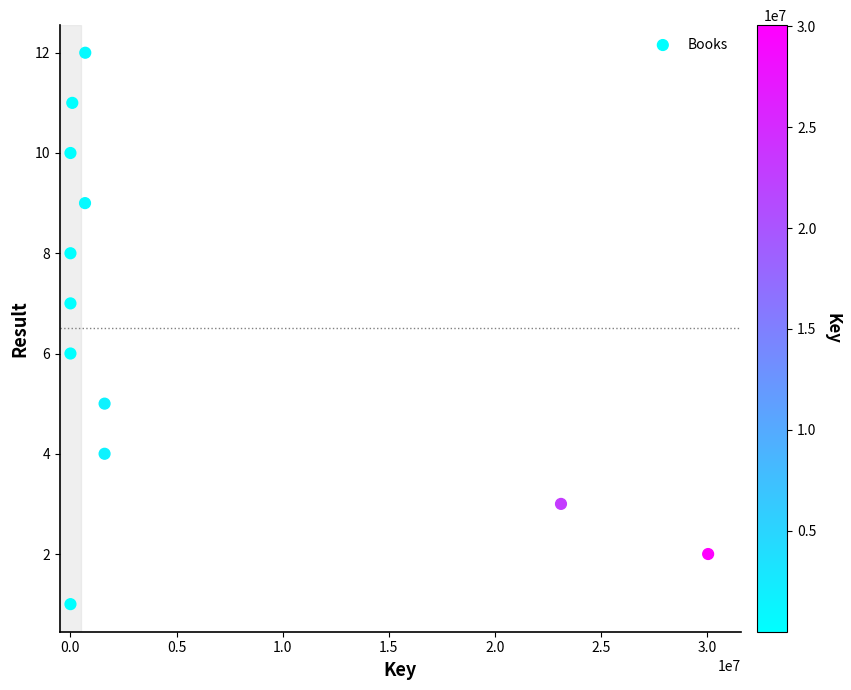

What is the range of Y values (max minus min)?

11